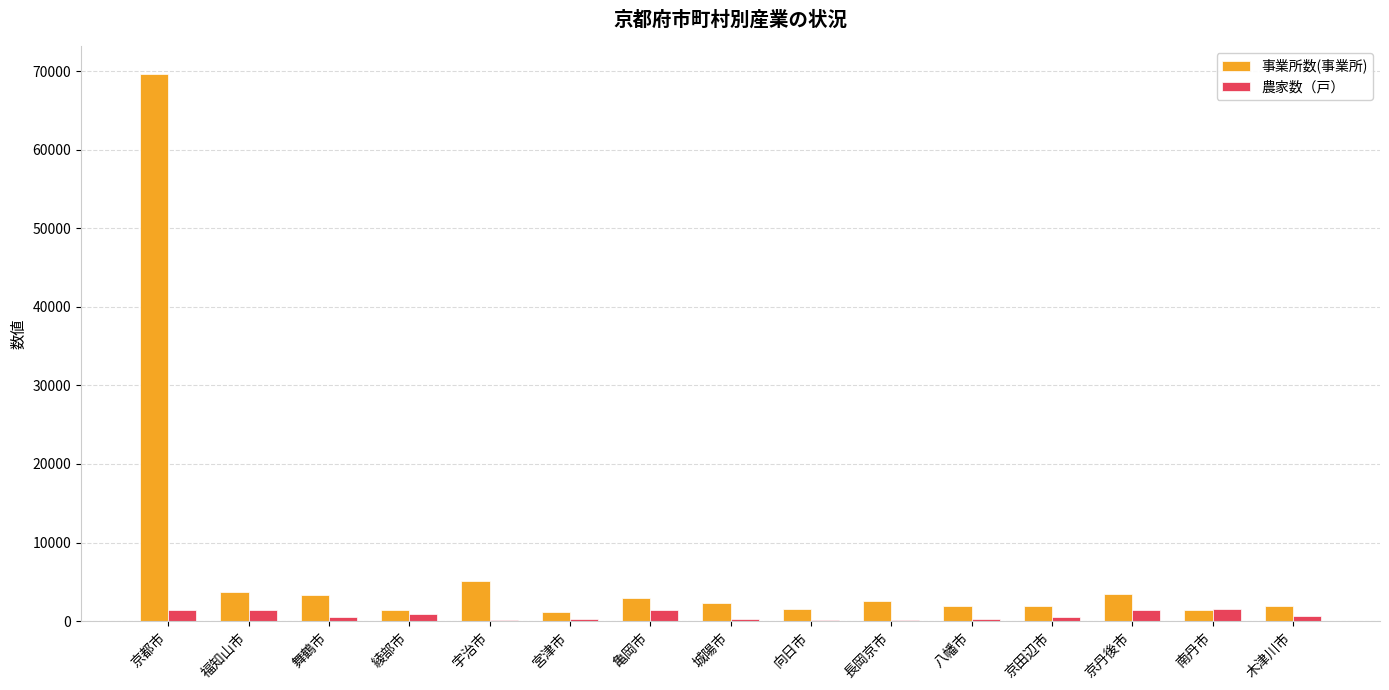

True or false: 農家数（戸） has a value of 501 at 京田辺市.

True